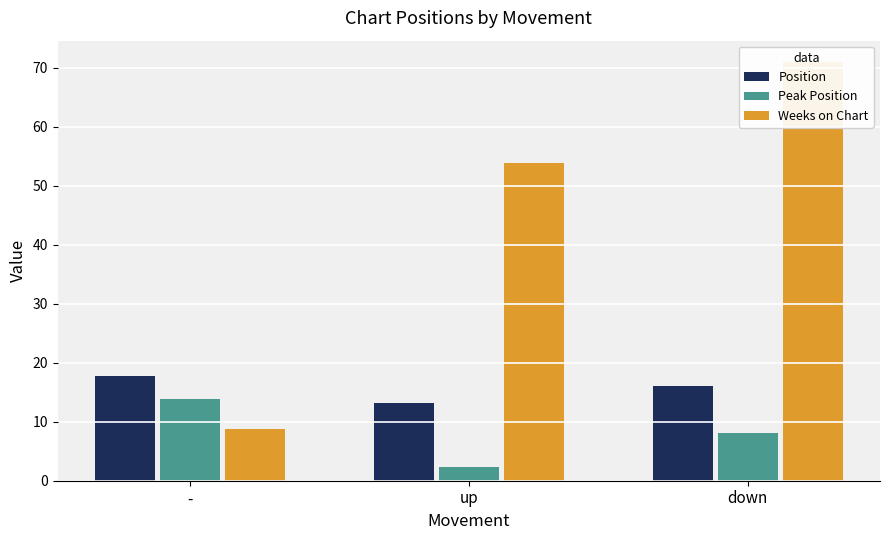

Reading left to right, what are all the values shown in this chart?

Position: -=17.8	up=13.2	down=16.0
Peak Position: -=13.9	up=2.4	down=8.0
Weeks on Chart: -=8.8	up=53.8	down=71.0